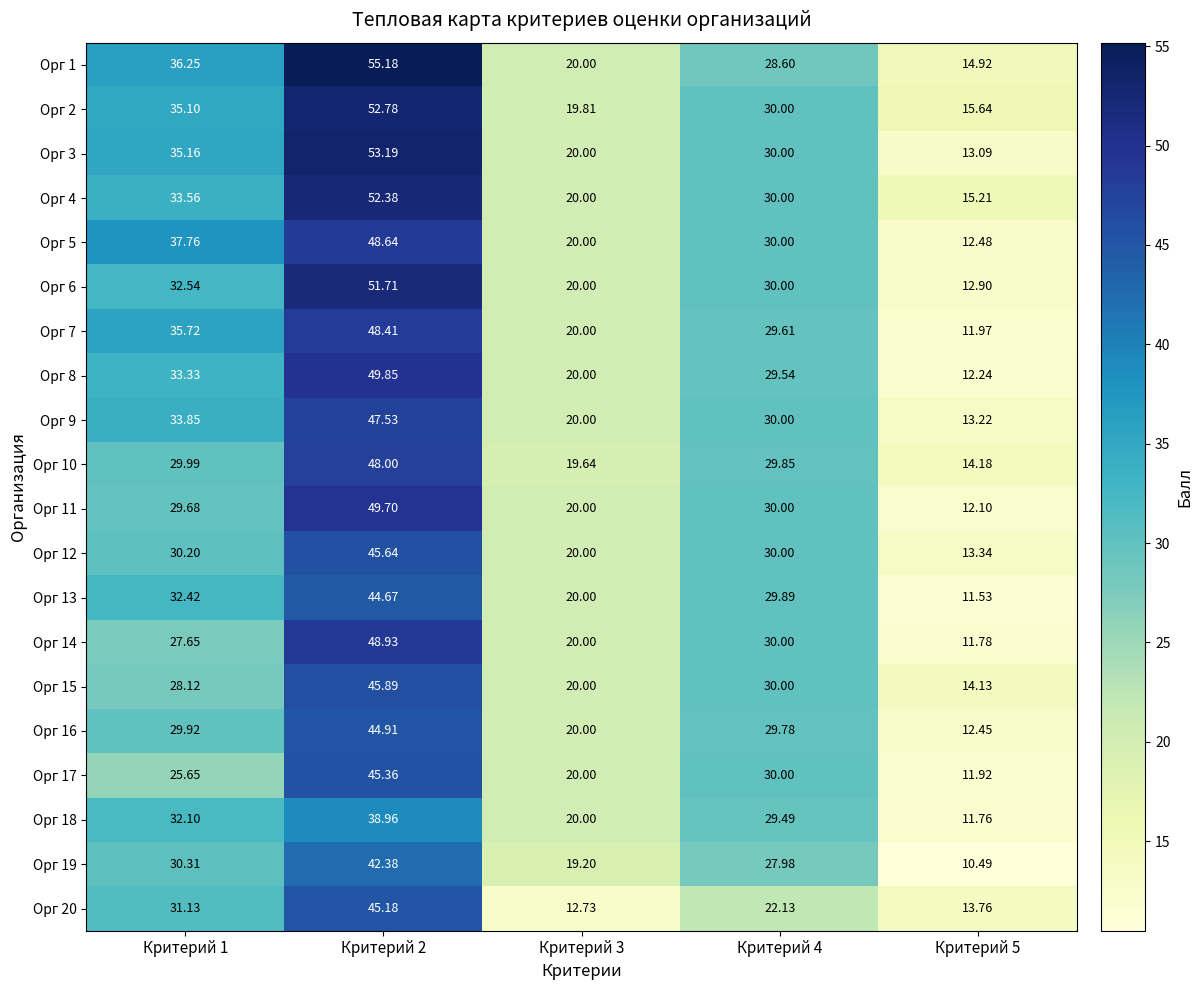

Is the value of Орг 18 at Критерий 1 greater than the value of Орг 9 at Критерий 1?

No